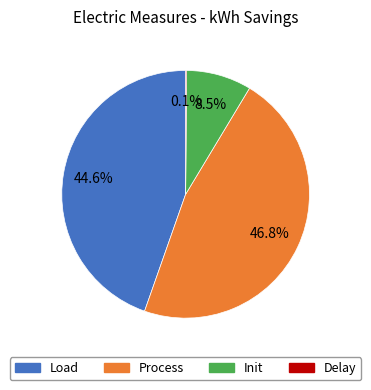

Which has a higher value, Init or Load?

Load